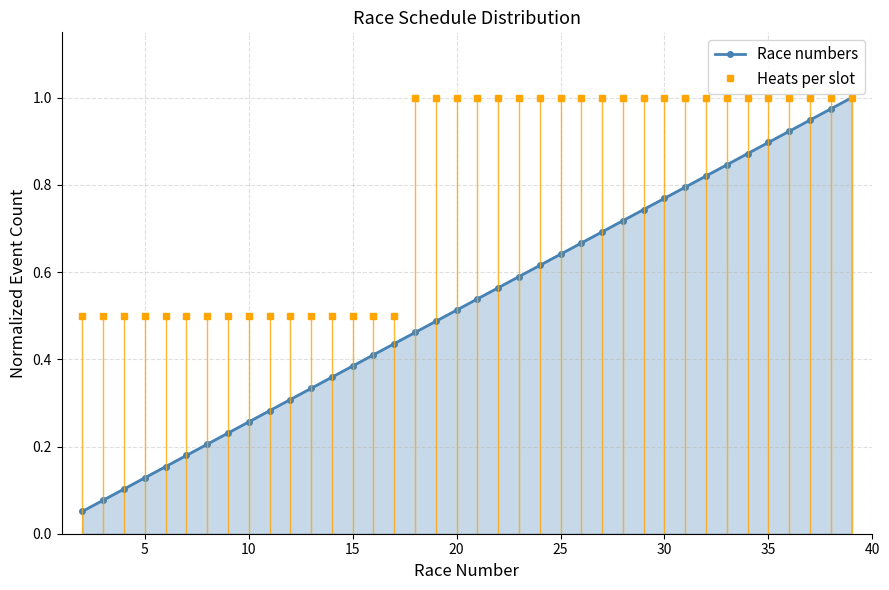

Which series has the largest total across all categories?

Heats per slot